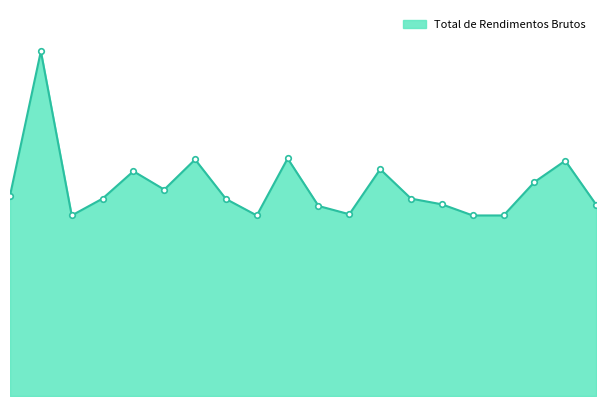

Reading left to right, extract all data points from this chart.

ADELCION CALIMAN=32131.8	ADONIAS ZAM=55275.1	ADRIANA CHISTÉ CARVALHO=28947.5	ADRIANA DIAS PAES RISTORI COTTA=31649.3	ADRIANI OZÓRIO DO NASCIMENTO=36039.7	AILTON BARBOSA DO CANTO=33096.7	AIRTON FARIA DE SOUSA=37921.2	ALEX ITIBERÊ RODRIGUES DE CASTRO CAIADO=31591.4	ALEXANDRE DE CASTRO COURA=28947.5	ALEXANDRE JOSÉ GUIMARÃES=38088.9	ALMIRO GONÇALVES DA ROCHA=30471.1	ALOYR DIAS LACERDA=29140.5	ALTAMIR MENDES DE MORAES=36362.2	AMÉRICO JOSÉ DOS REIS=31649.3	AMIR MAGALHÃES CAMPOS=30732.6	ANA CAROLINA GONÇALVES DE OLIVEIRA=28947.5	ANA CAROLINA LAGE SERRA=28947.5	ANA CRISTINA DE FONSECA E OLIVEIRA FARIA=34302.6	ANA LUCIA IVANESCIUC DE VALLIM BRAGA=37728.2	ANA MARIA GUIMARÃES BRAGA=30684.4